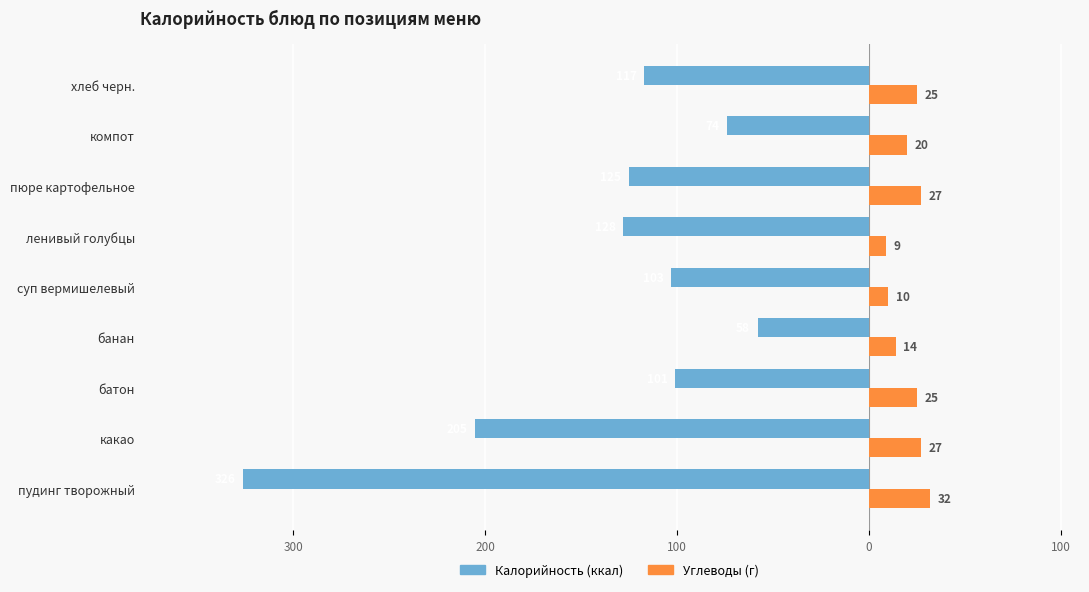

The Углеводы series shows 16 at суп вермишелевый. True or false?

False